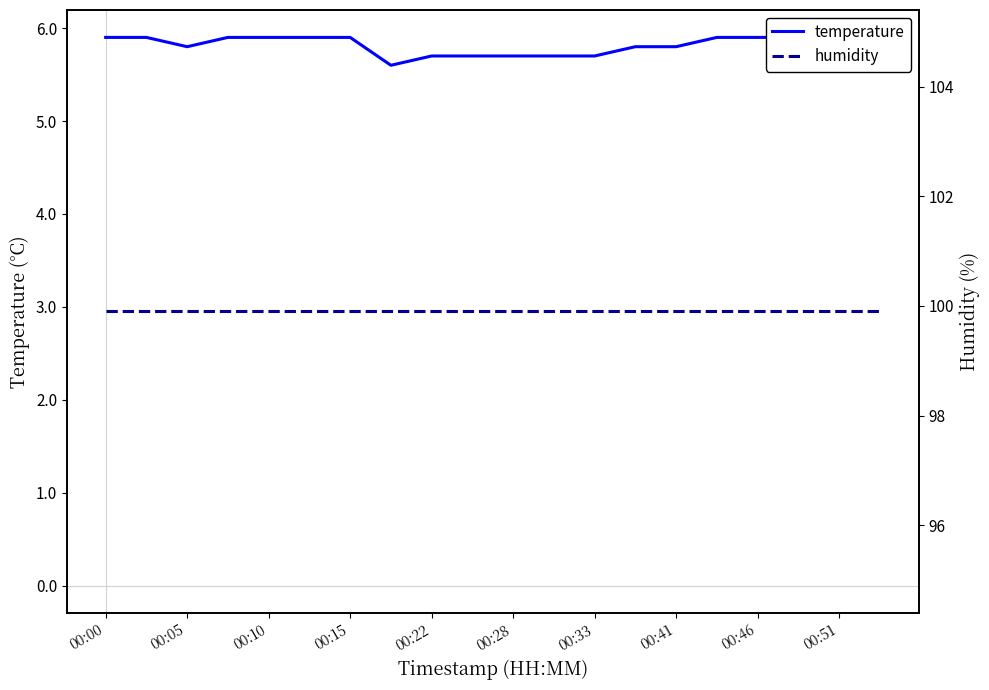

True or false: temperature and humidity cross at least once.

False